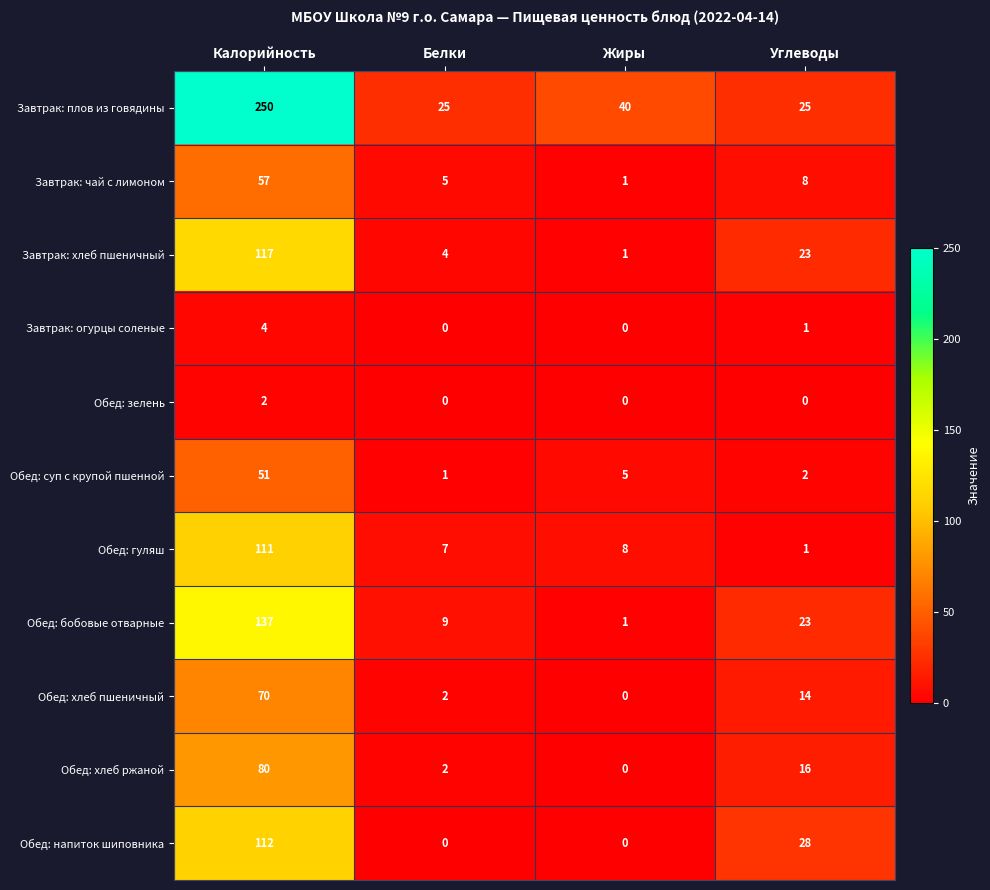

The Обед: хлеб ржаной series shows 80 at Калорийность. True or false?

True